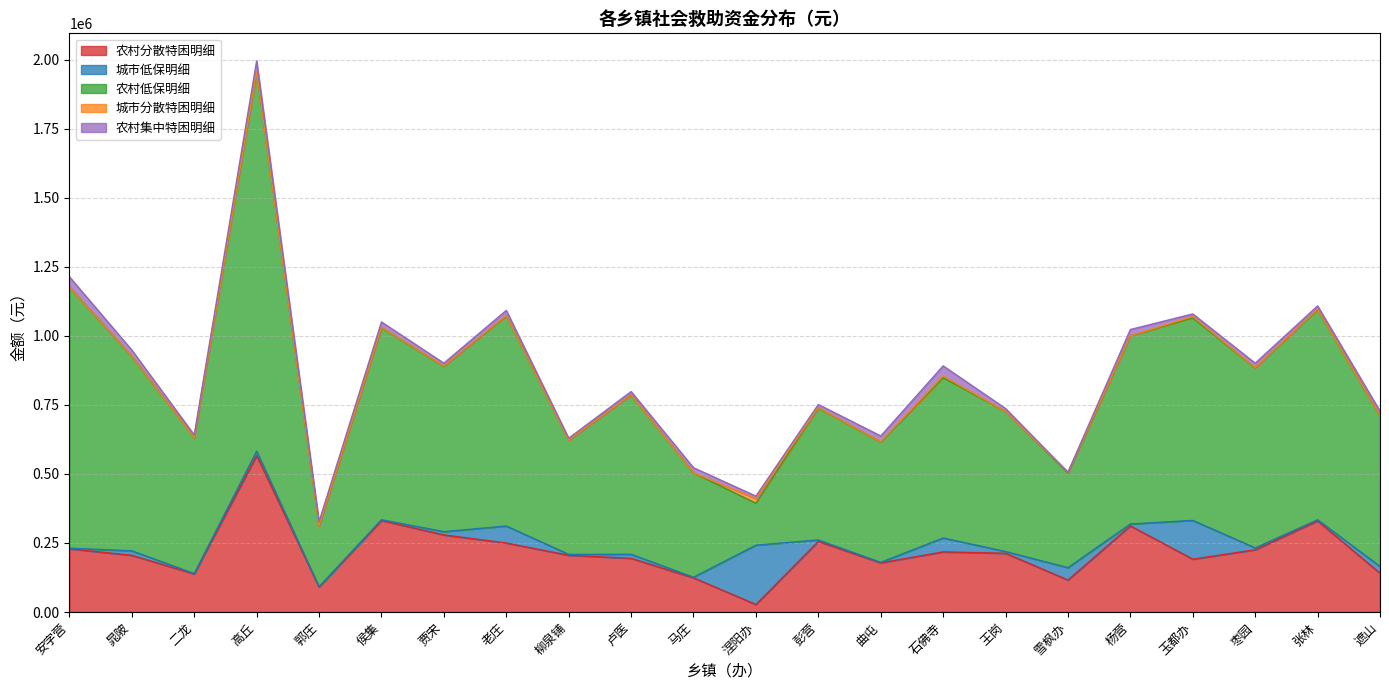

Which label corresponds to the smallest value in the chart?

安字营